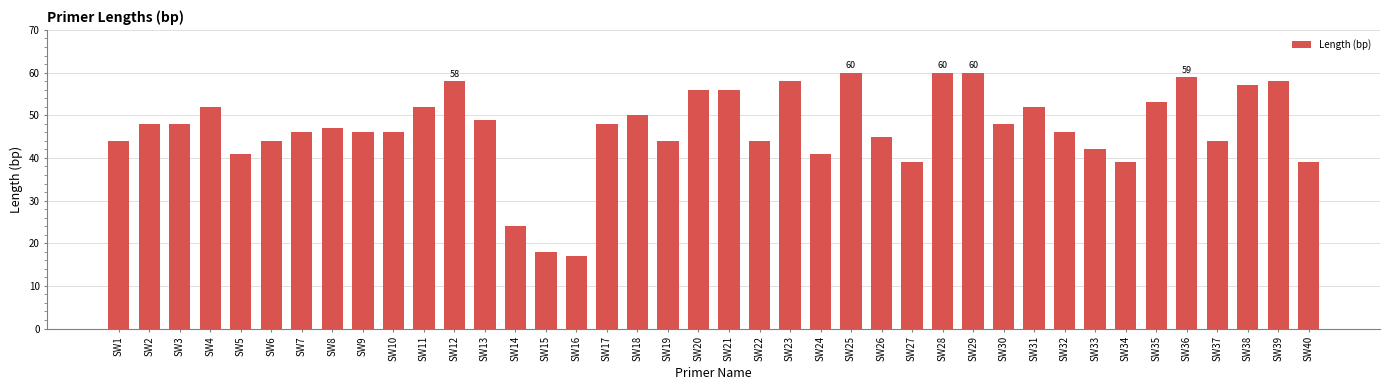

Are the bars grouped side by side (vs. stacked)?

No